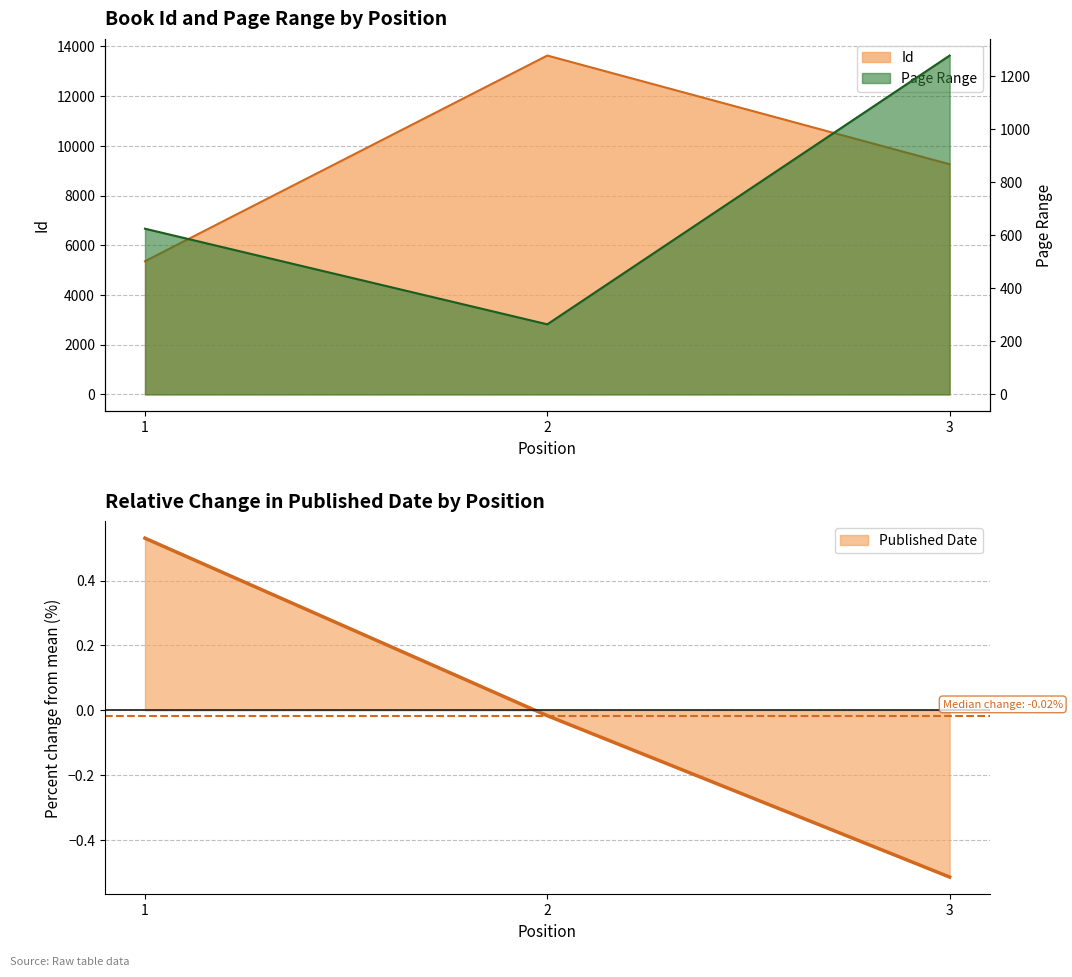

How many negative values does the Published Date series have?

2